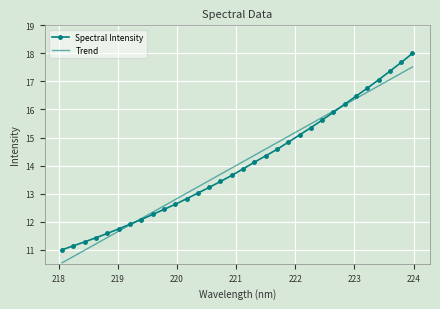

What is the greatest value displayed?

18.0